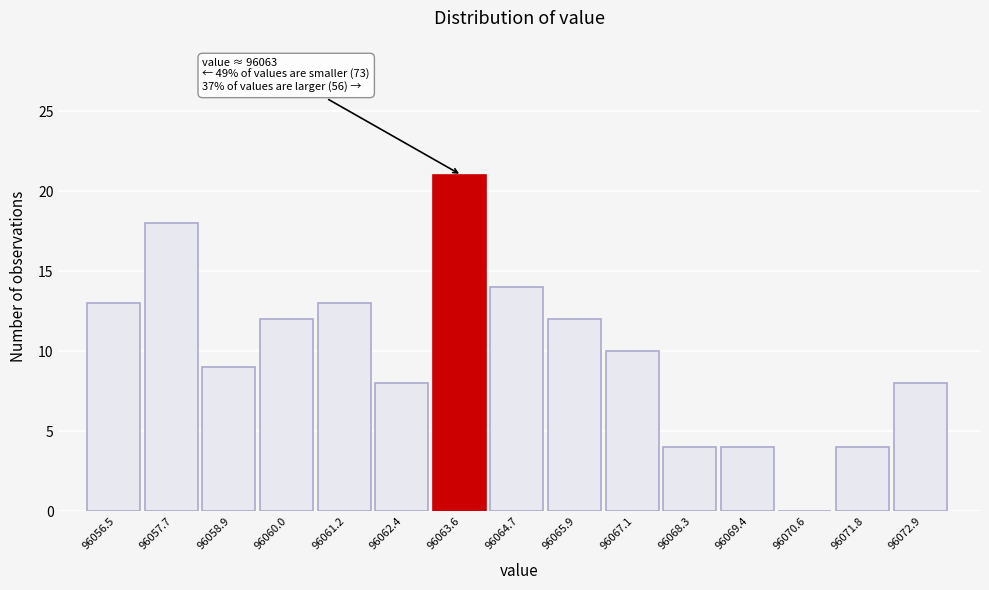

Which range on the x-axis has the tallest bar?

96063.0 to 96064.2